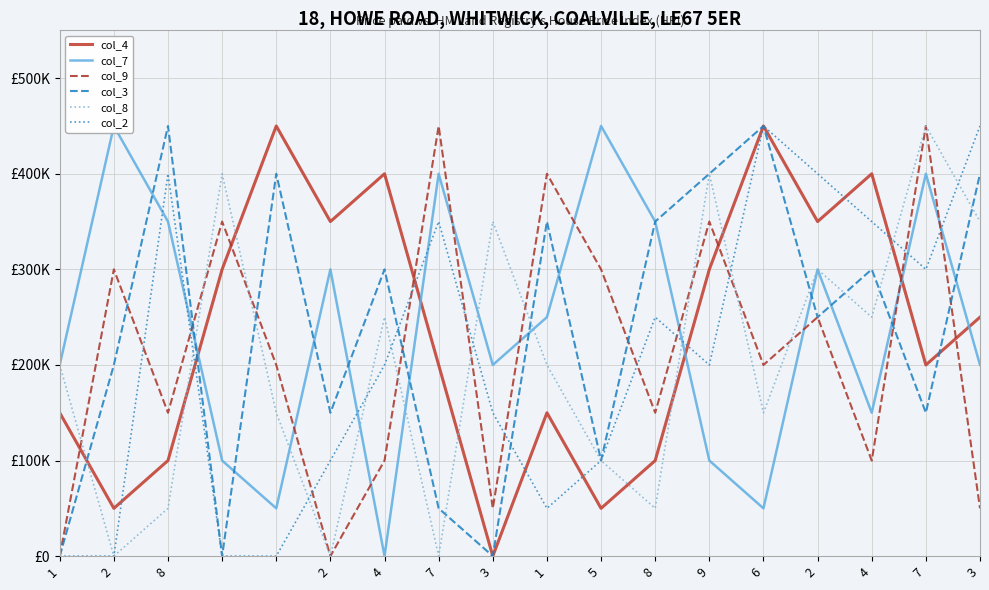

How many col_3 values are between 100000 and 400000?

12